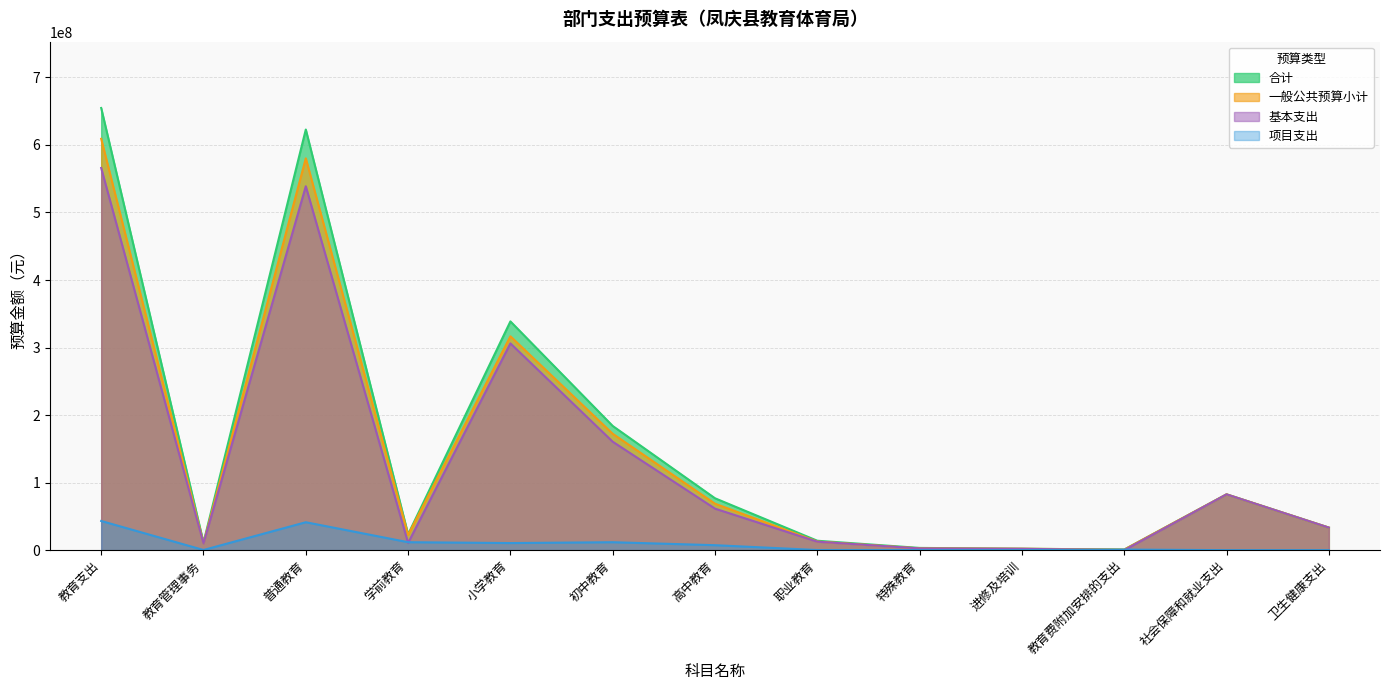

True or false: 一般公共预算小计 and 合计 cross at least once.

False